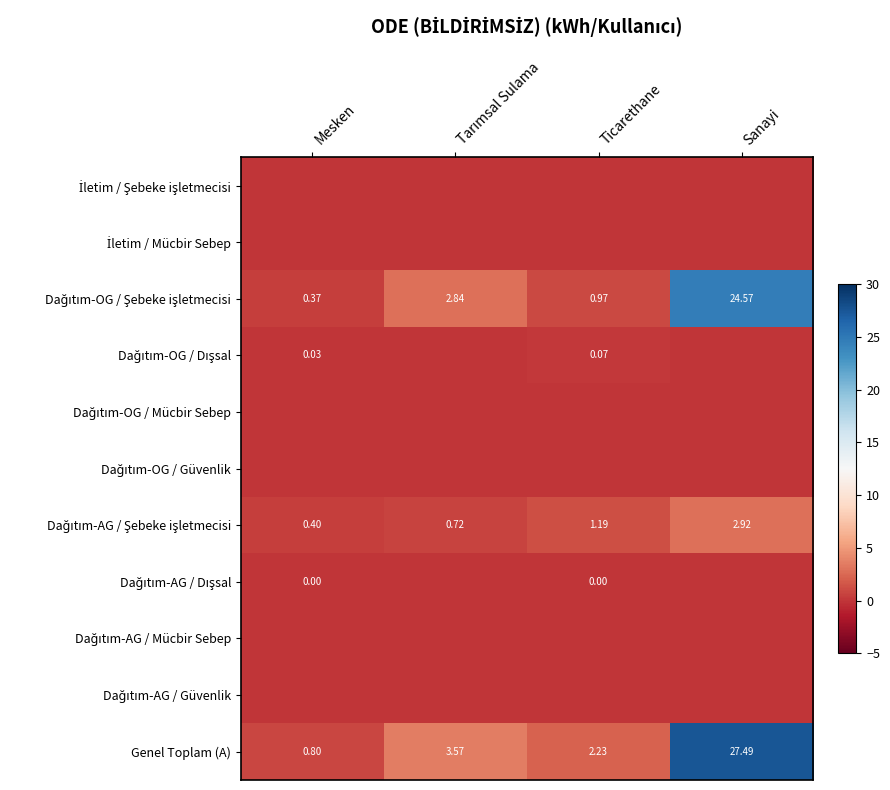

What value does the Genel Toplam (A) series have at Mesken?

0.8